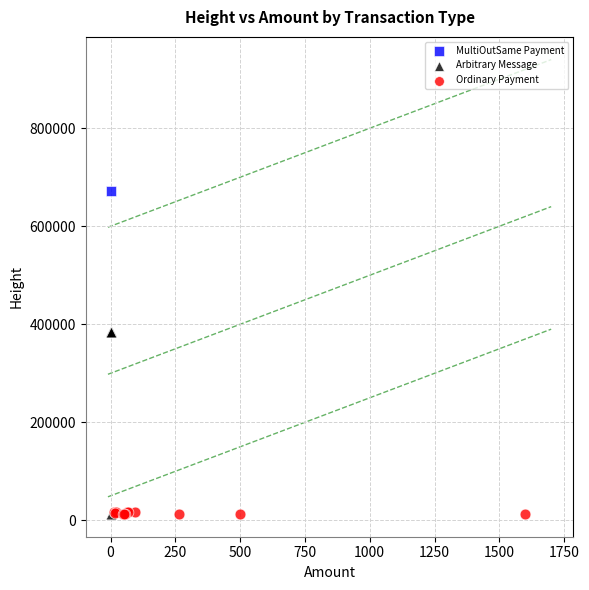

What are all the series names shown in the legend?

MultiOutSame Payment, Arbitrary Message, Ordinary Payment